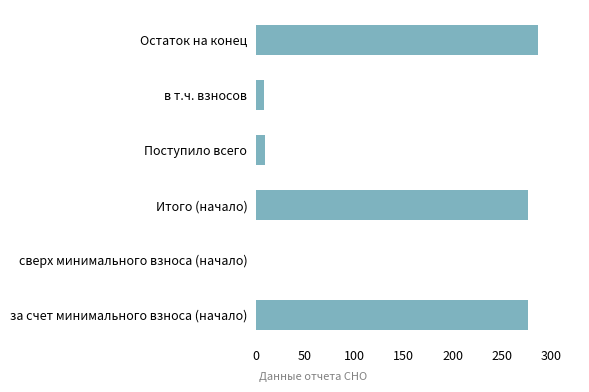

Read the value at Поступило всего.

9.7